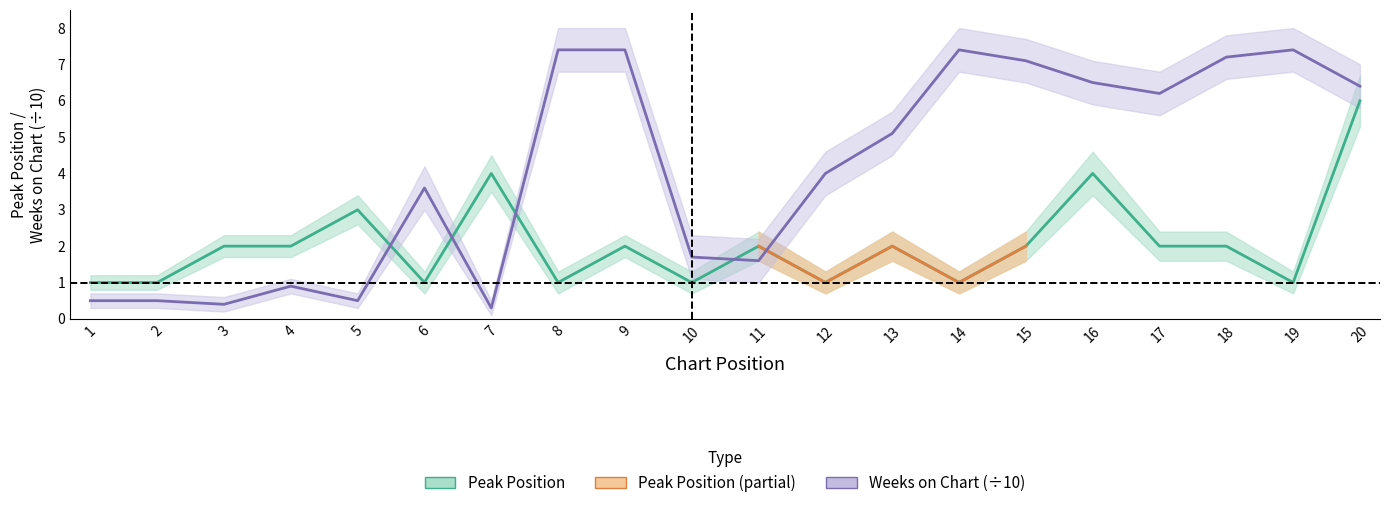

What is the total value across all series at 7?

4.3